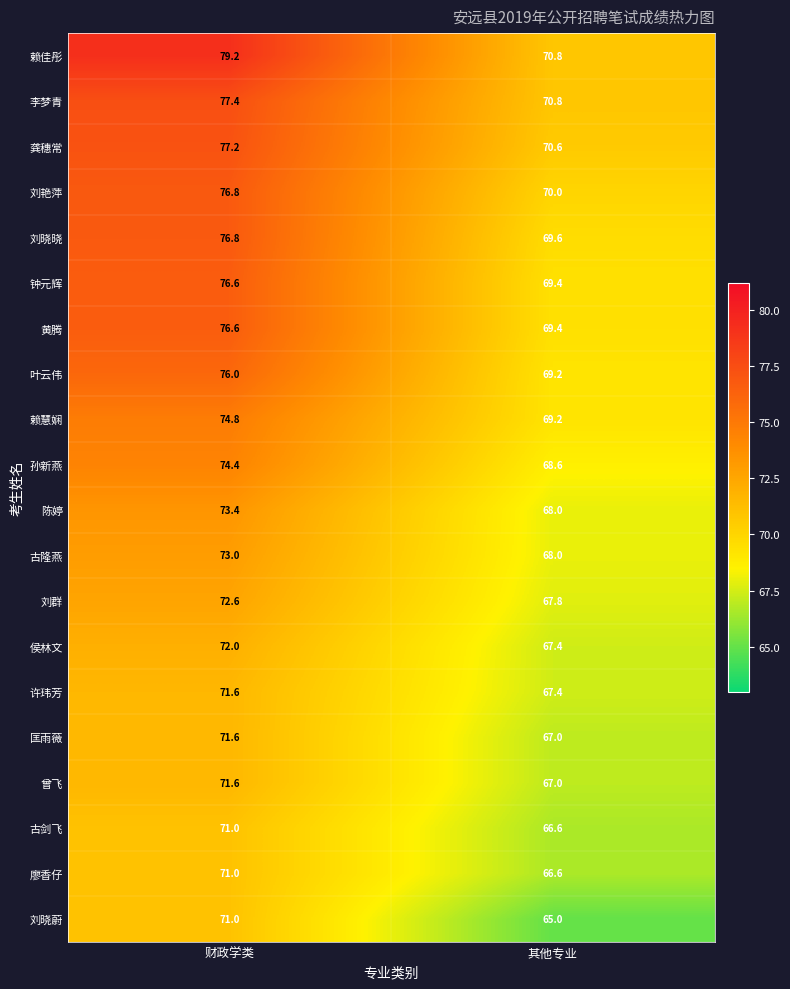

What is the greatest value displayed?

79.2